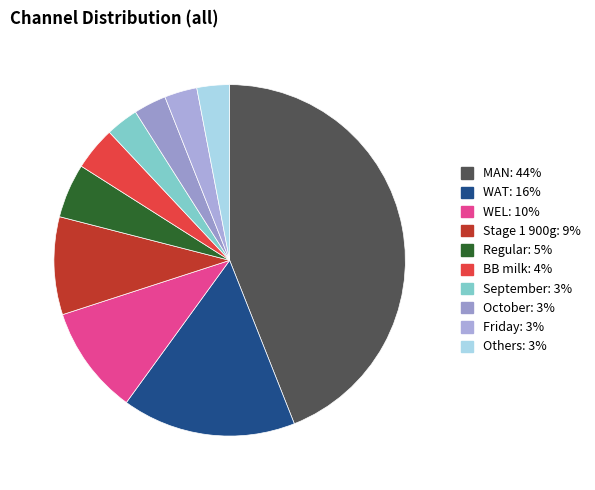

What is the smallest slice in the pie chart?

September